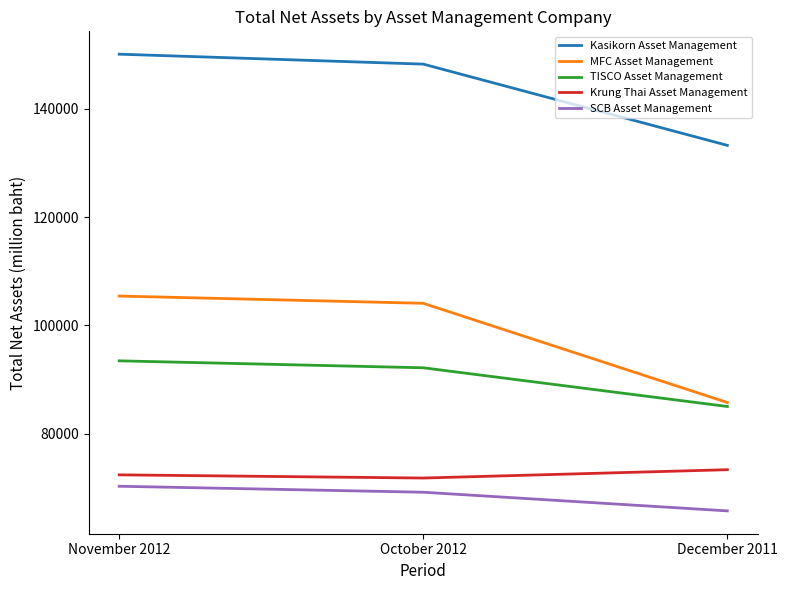

At how many categories does at least one series exceed 139146?

2